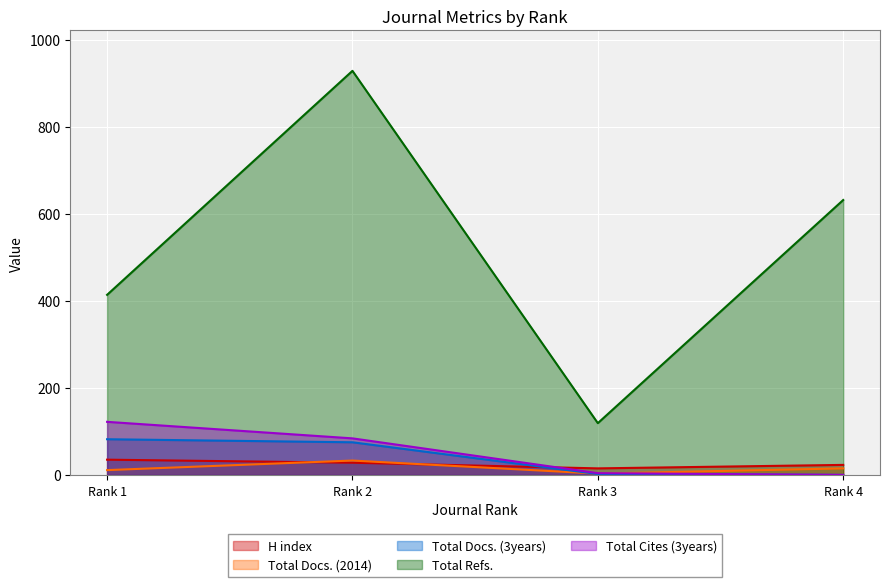

Rank the series by their maximum value, from highest to lowest.

Total Refs., Total Cites (3years), Total Docs. (3years), H index, Total Docs. (2014)